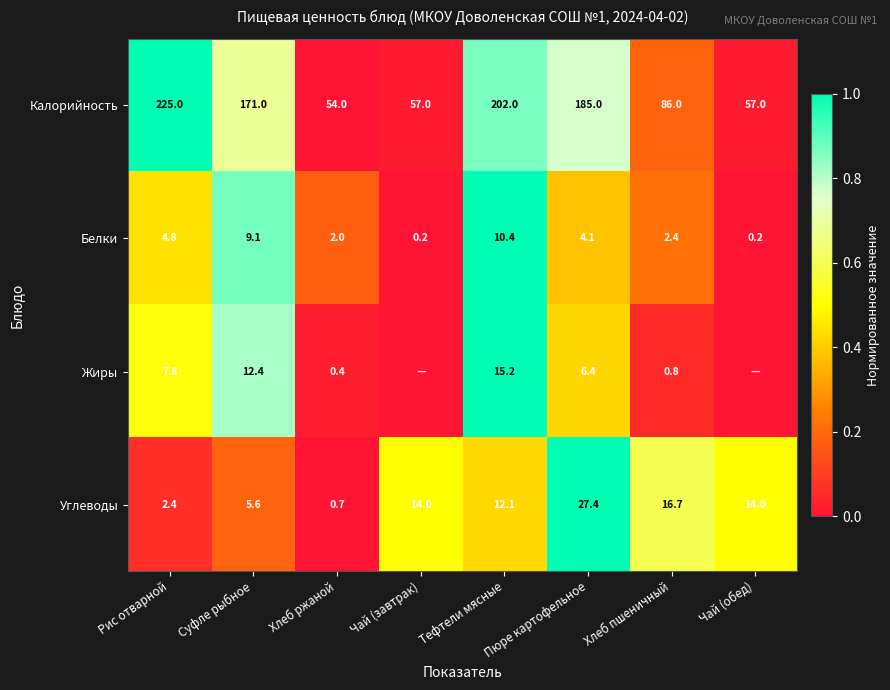

Which has a higher value, Тефтели мясные or Суфле рыбное?

Тефтели мясные